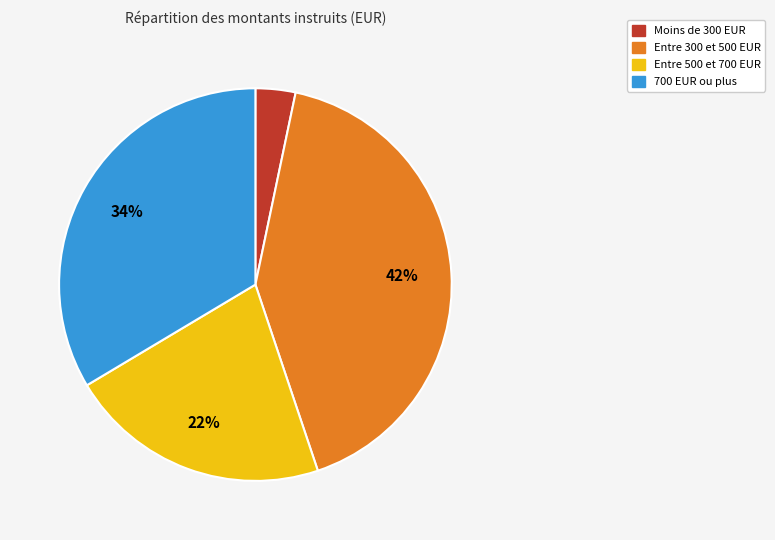

To the nearest percent, what is the average slice percentage?

25%